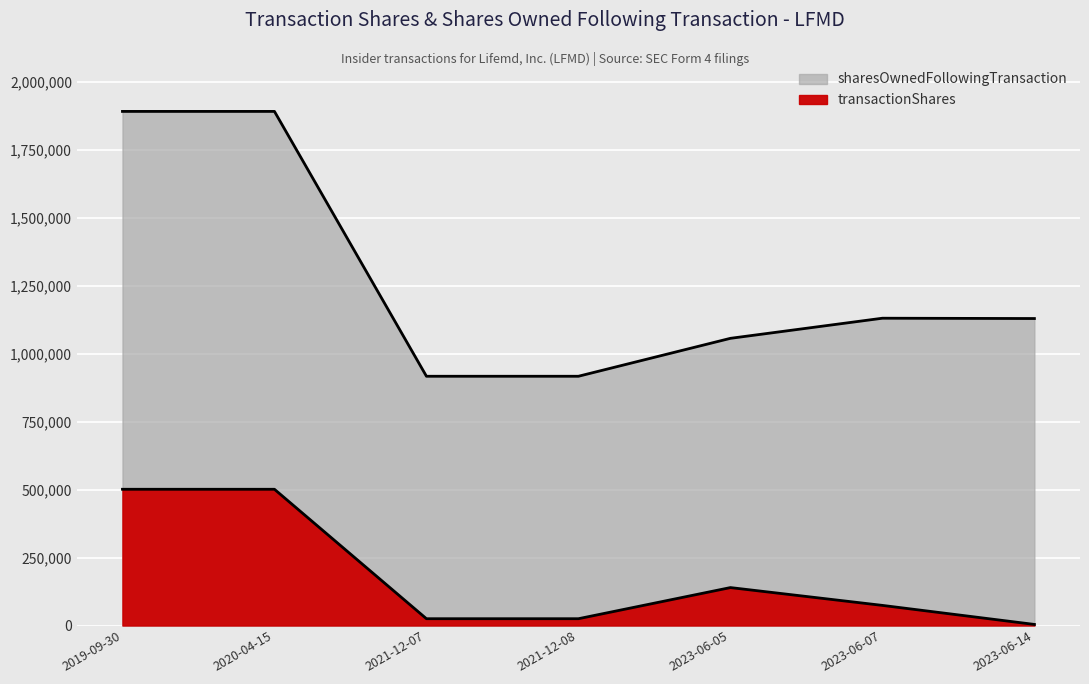

Which has a higher value, 2021-12-08 or 2023-06-07?

2023-06-07